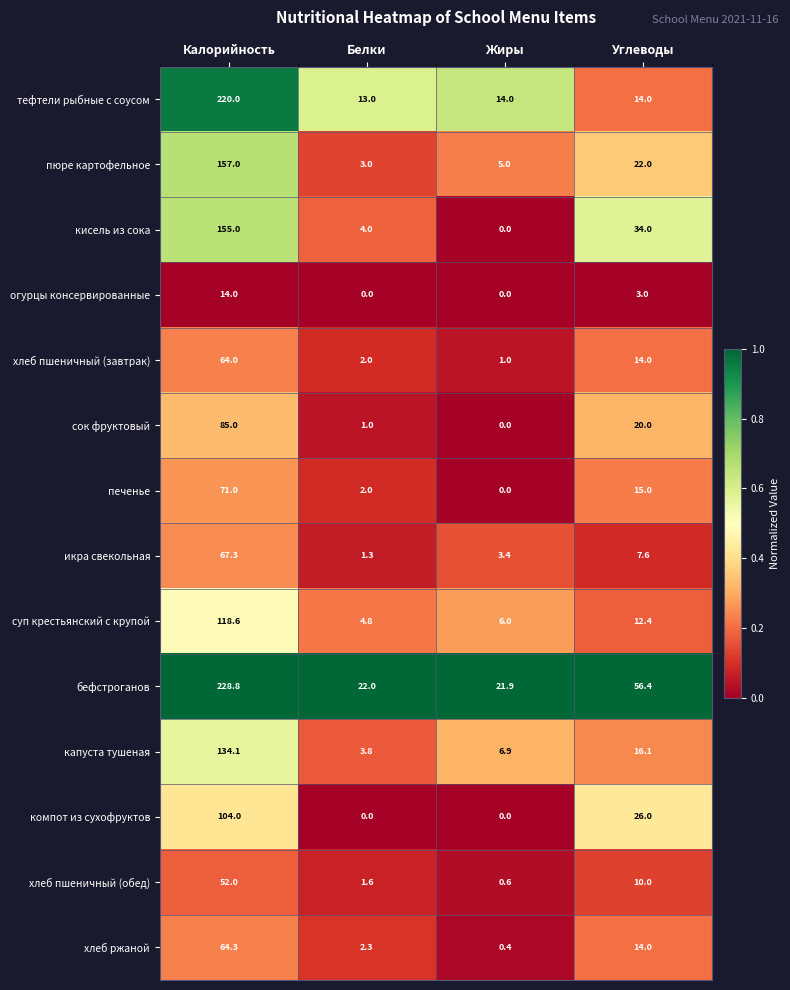

Rank the series by their maximum value, from lowest to highest.

огурцы консервированные, хлеб пшеничный (обед), хлеб пшеничный (завтрак), хлеб ржаной, икра свекольная, печенье, сок фруктовый, компот из сухофруктов, суп крестьянский с крупой, капуста тушеная, кисель из сока, пюре картофельное, тефтели рыбные с соусом, бефстроганов